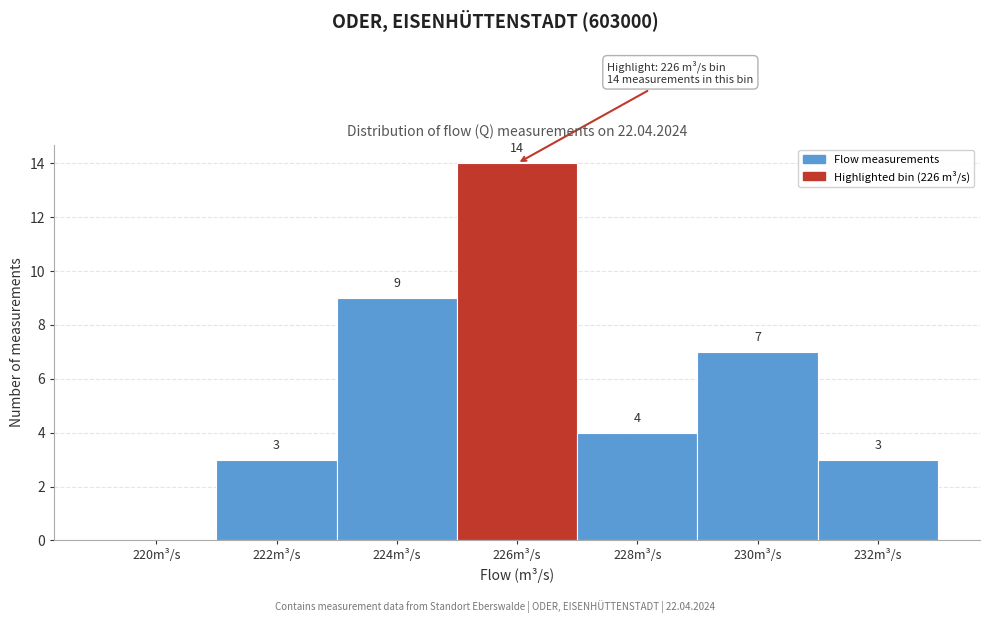

Reading left to right, list all the values displayed in this chart.

220m³/s=0	222m³/s=3	224m³/s=9	226m³/s=14	228m³/s=4	230m³/s=7	232m³/s=3